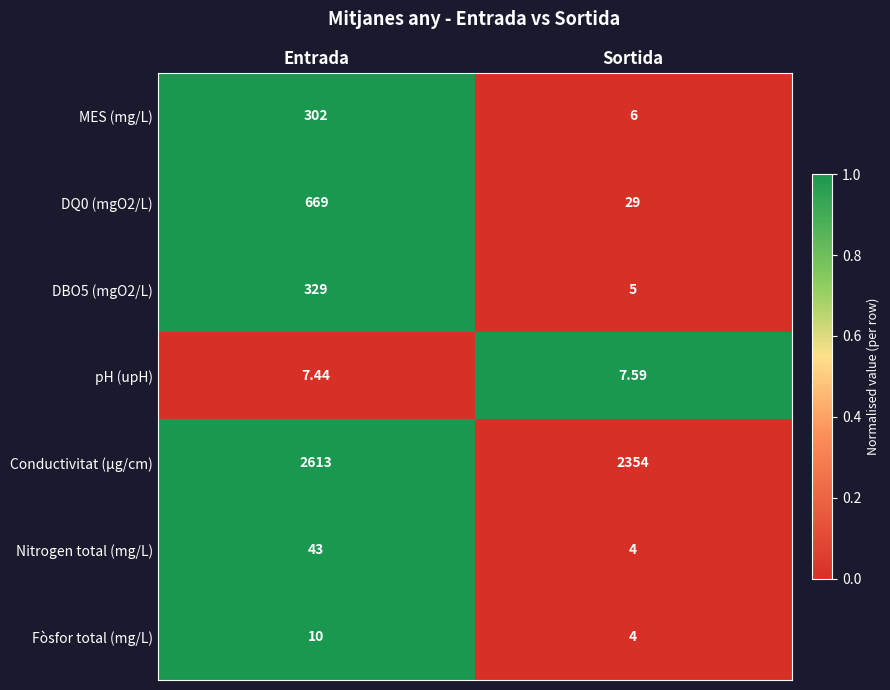

Rank the categories by DQ0 (mgO2/L) value from highest to lowest.

Entrada, Sortida